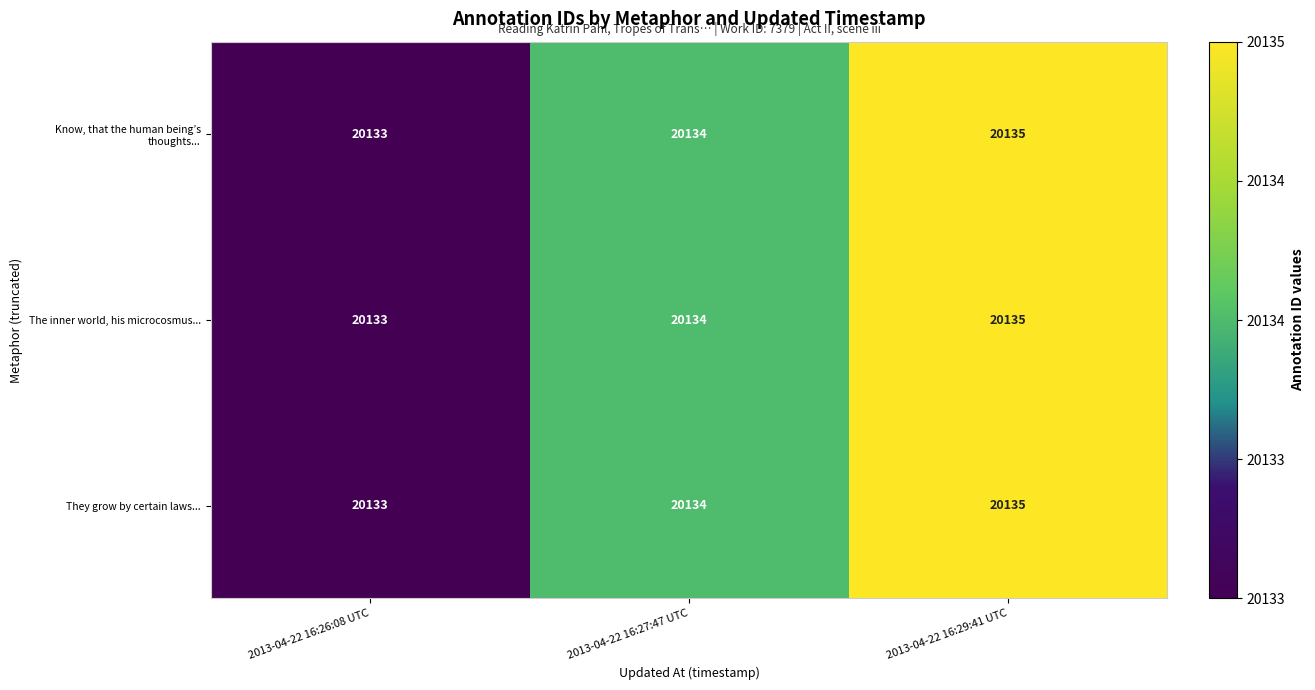

Rank the categories by The inner world, his microcosmus... value from lowest to highest.

2013-04-22 16:26:08 UTC, 2013-04-22 16:27:47 UTC, 2013-04-22 16:29:41 UTC